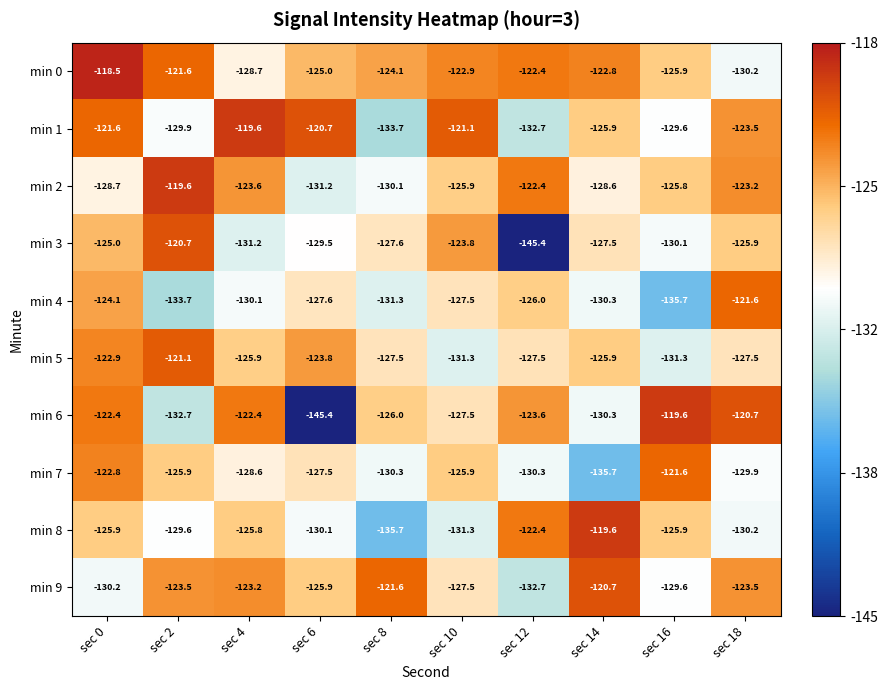

Between sec 2 and sec 16, which series saw the biggest shift?

min 6